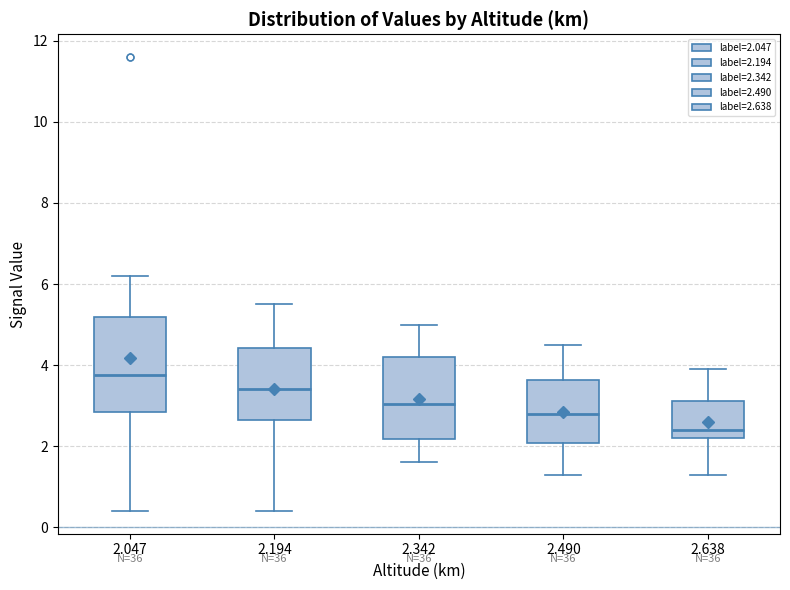

Which box has the highest median line?

2.047